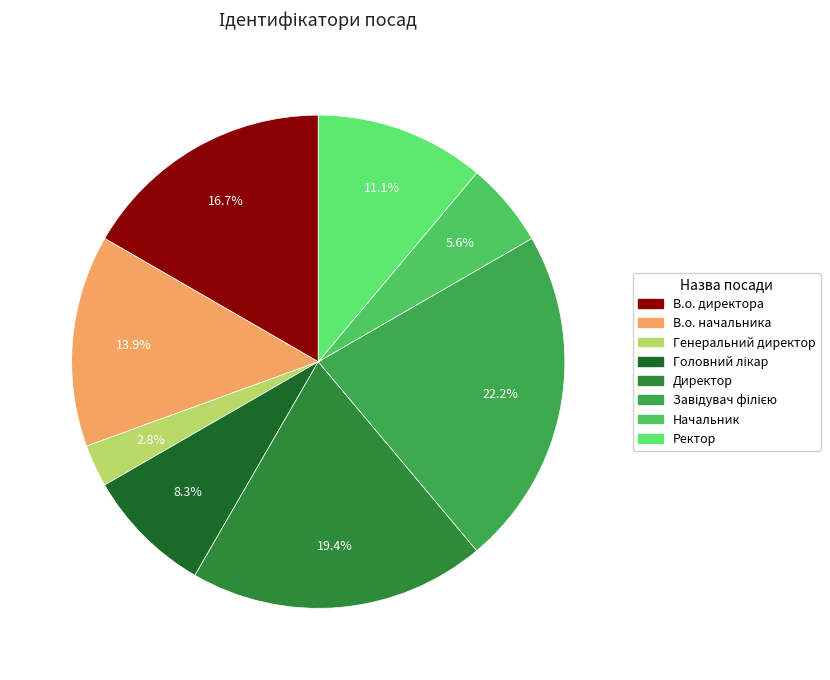

Rank the categories by value from lowest to highest.

Генеральний директор, Начальник, Головний лікар, Ректор, В.о. начальника, В.о. директора, Директор, Завідувач філією